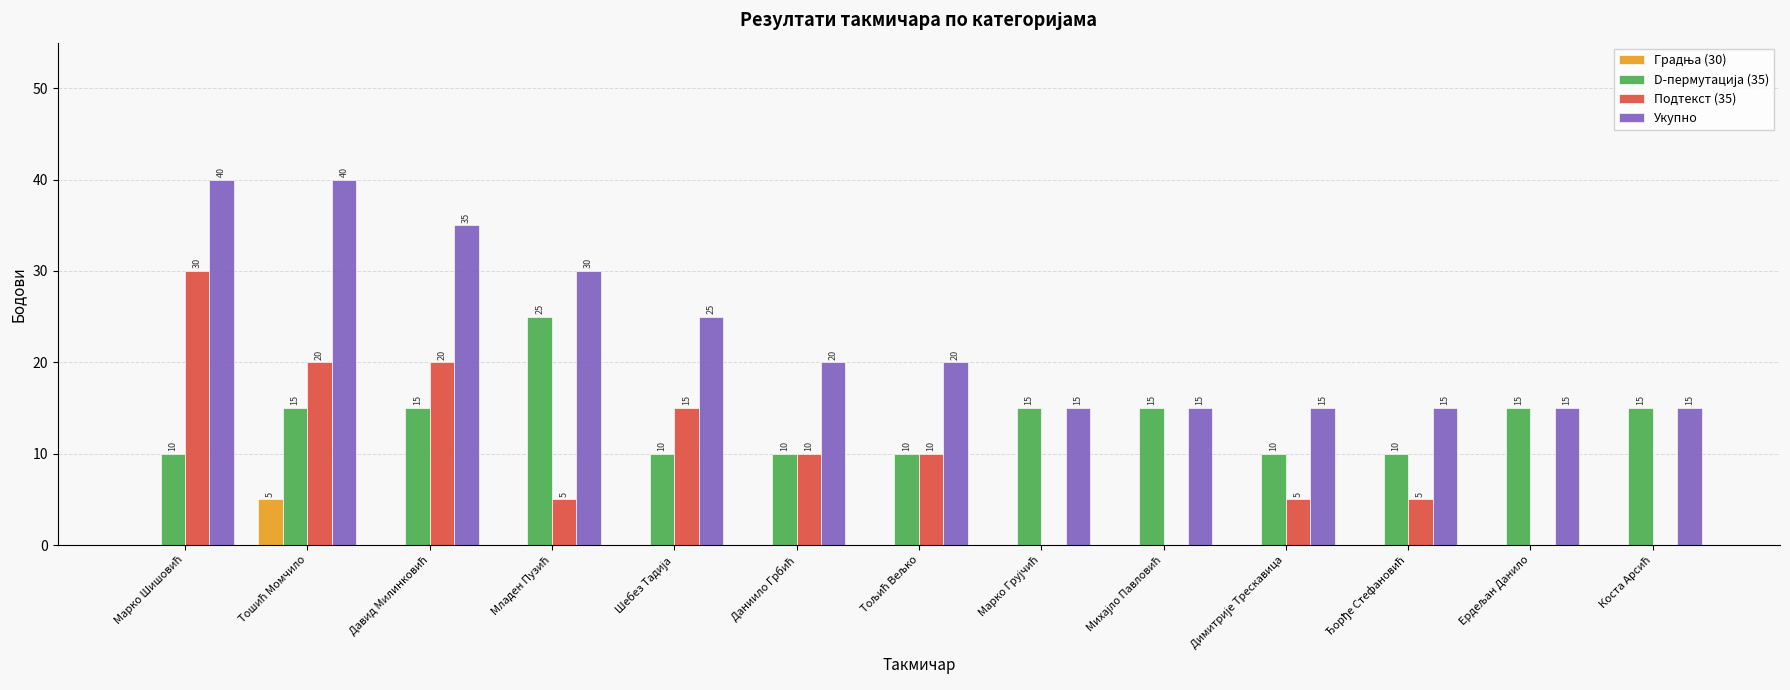

Are the bars horizontal?

No